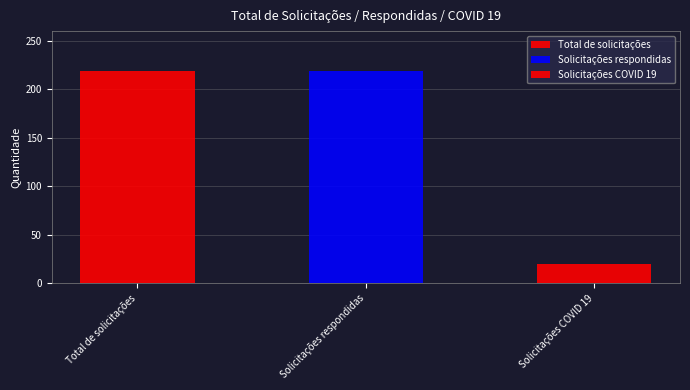

How many categories are shown in the chart?

3